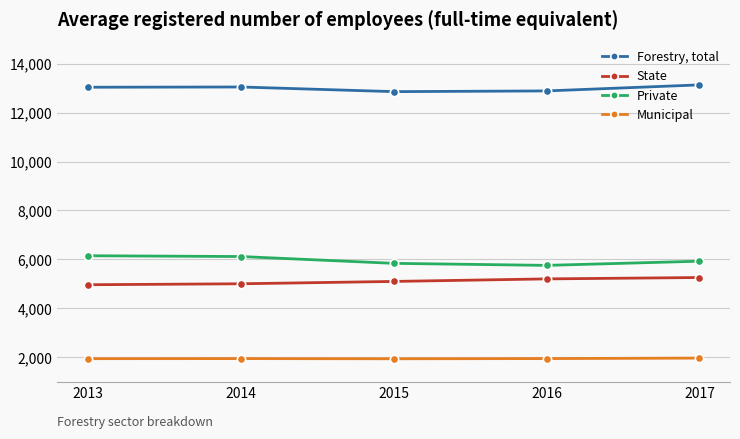

How many lines are shown in the chart?

4